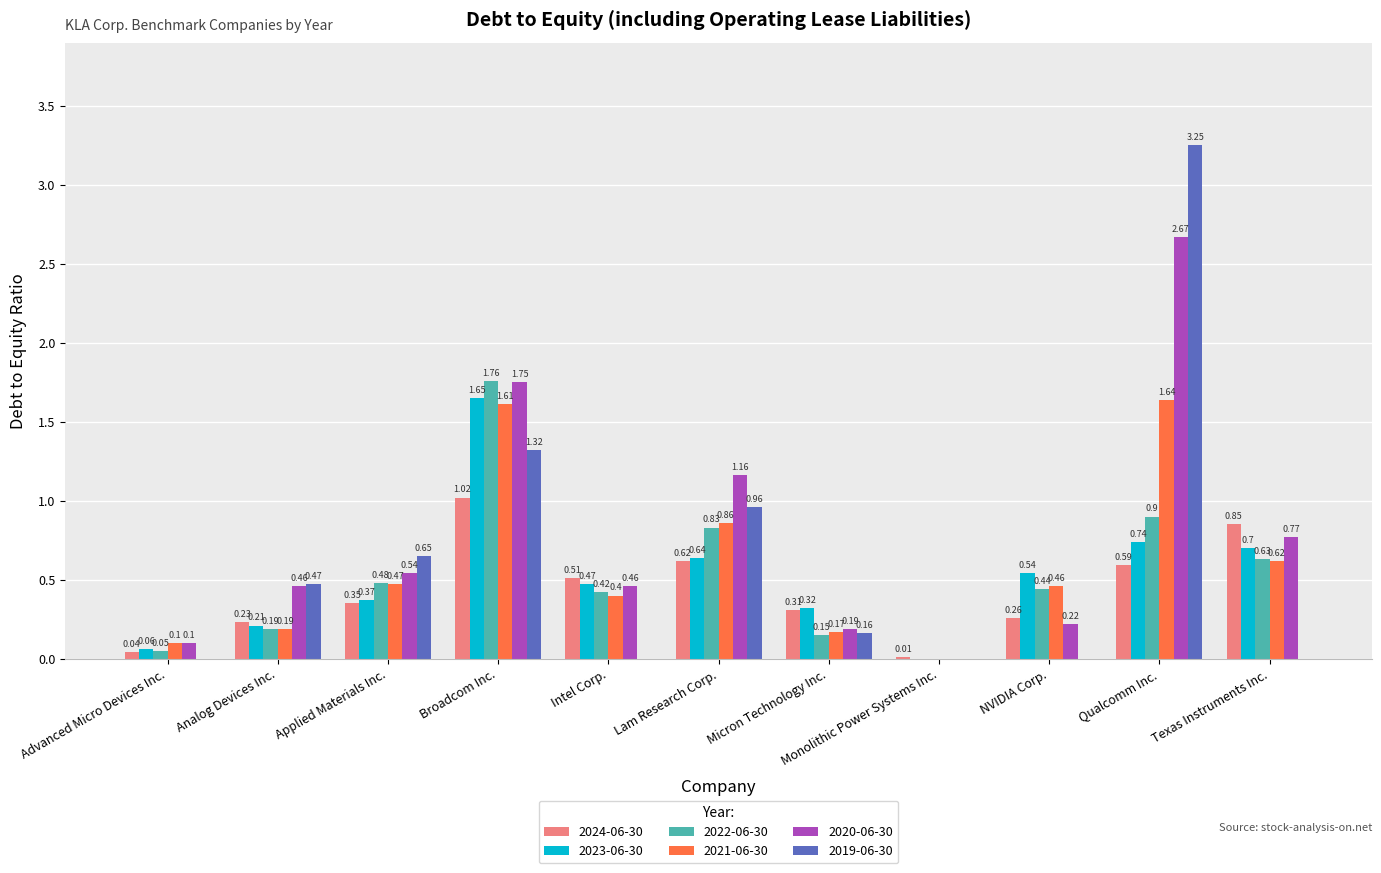

What is the sum of all 2021-06-30 values?

6.5